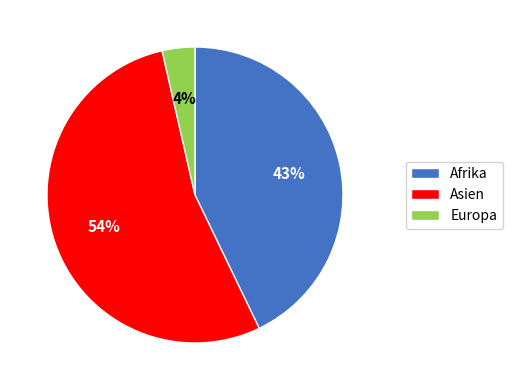

To the nearest percent, what percentage of the pie is Europa?

4%